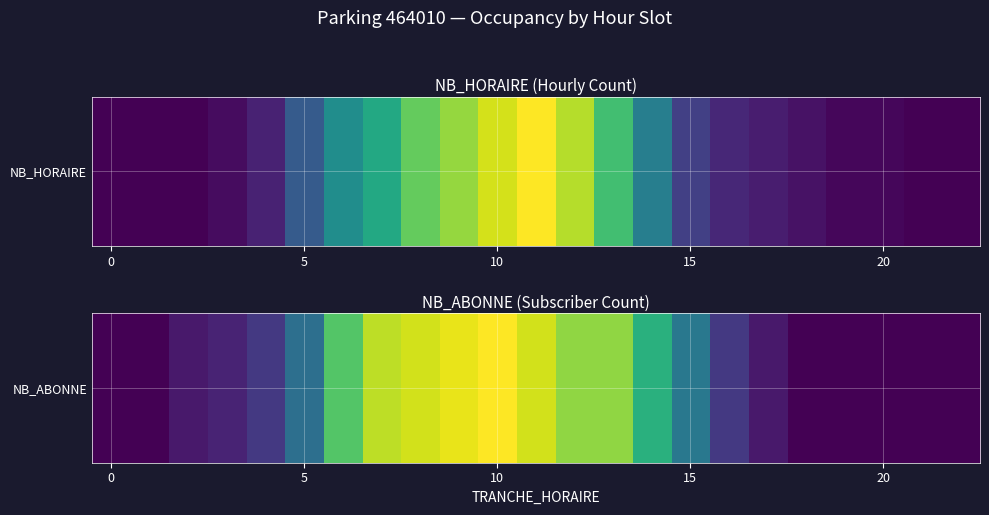

What is the sum of the values at 18 and 10?

30